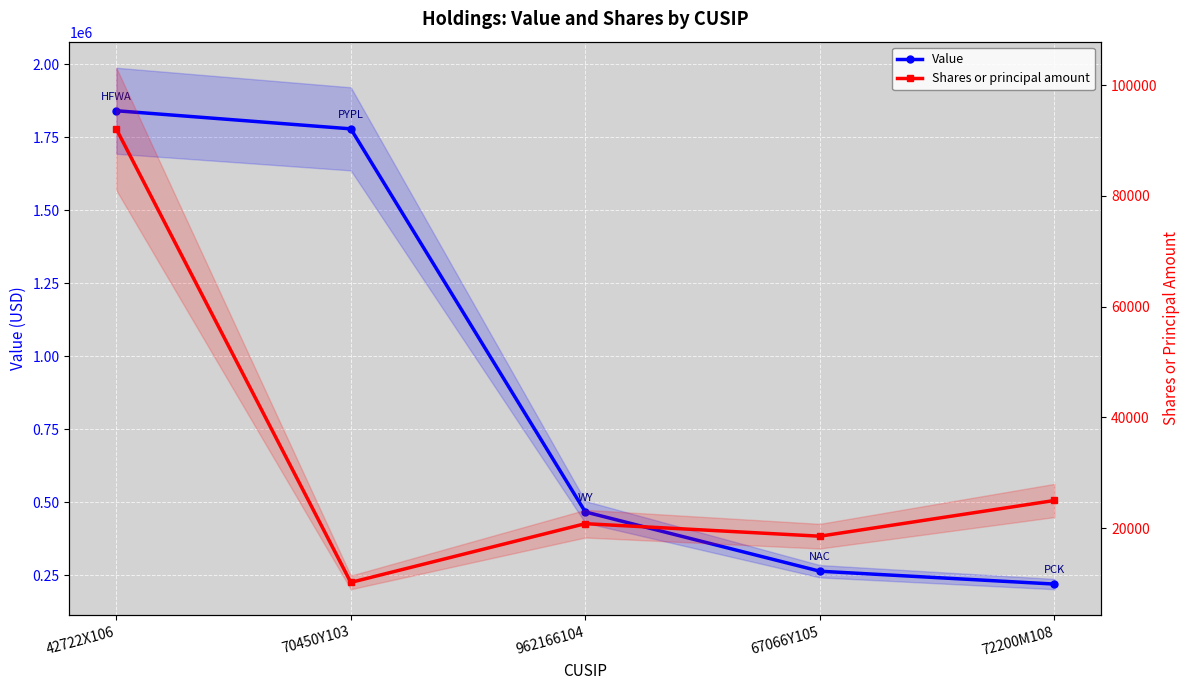

At which category is the sum across all series the highest?

42722X106